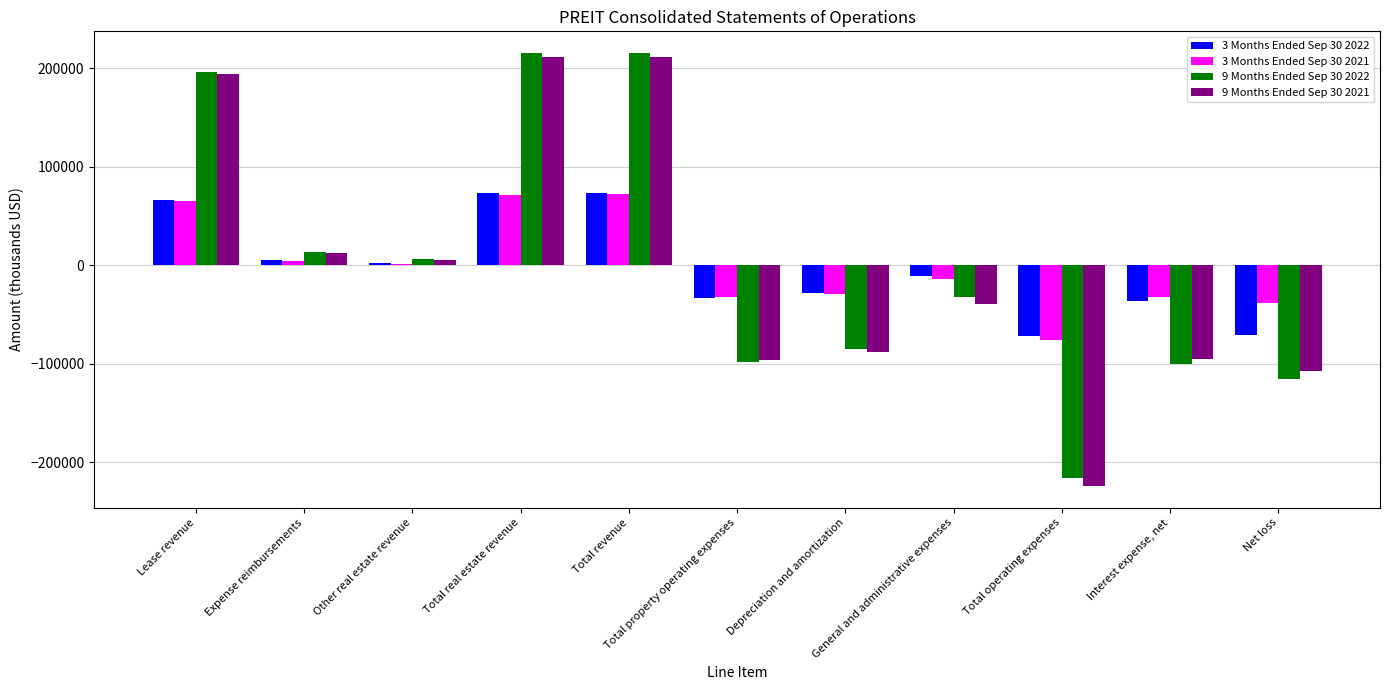

What are all the series names shown in the legend?

3 Months Ended Sep 30 2022, 3 Months Ended Sep 30 2021, 9 Months Ended Sep 30 2022, 9 Months Ended Sep 30 2021